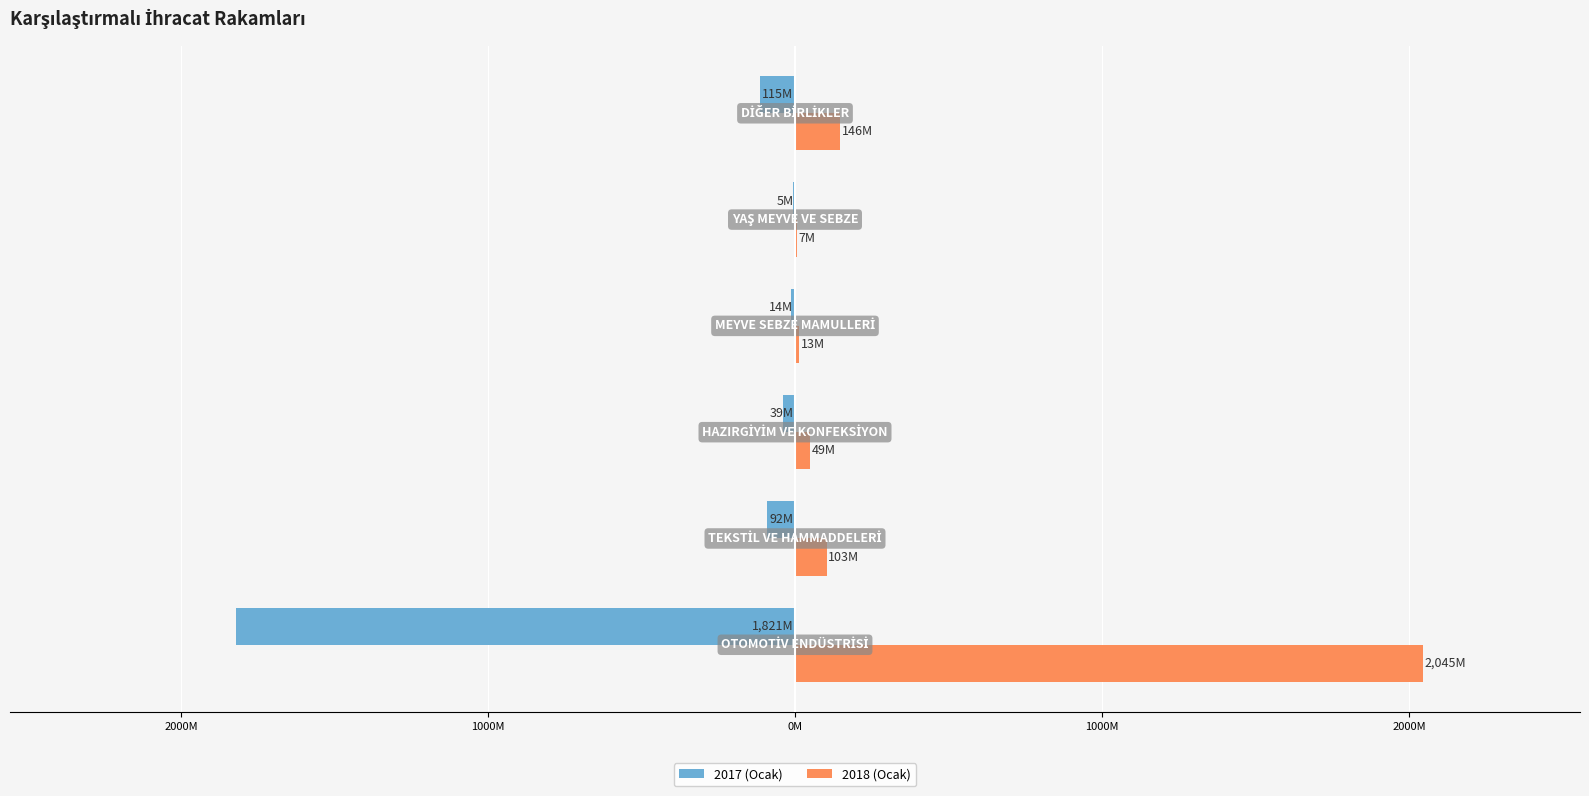

What are all the series names shown in the legend?

2017 (Ocak), 2018 (Ocak)